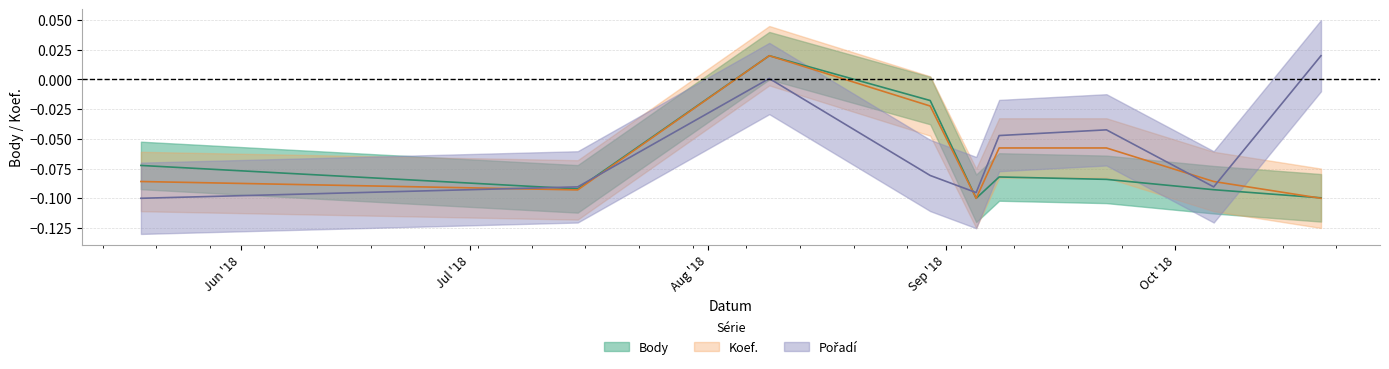

Reading left to right, extract all data points from this chart.

Body: -0.1	-0.1	0.0	-0.0	-0.1	-0.1	-0.1	-0.1	-0.1
Koef.: -0.1	-0.1	0.0	-0.0	-0.1	-0.1	-0.1	-0.1	-0.1
Pořadí: -0.1	-0.1	0.0	-0.1	-0.1	-0.0	-0.0	-0.1	0.0